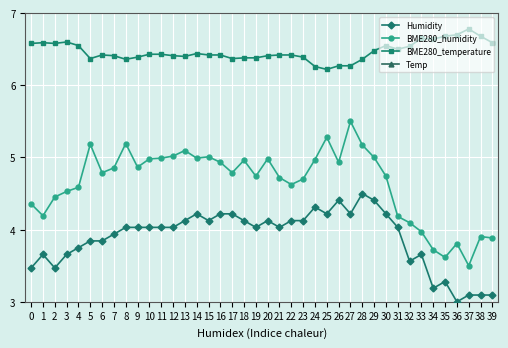

What is the sum of all BME280_temperature values?

258.7